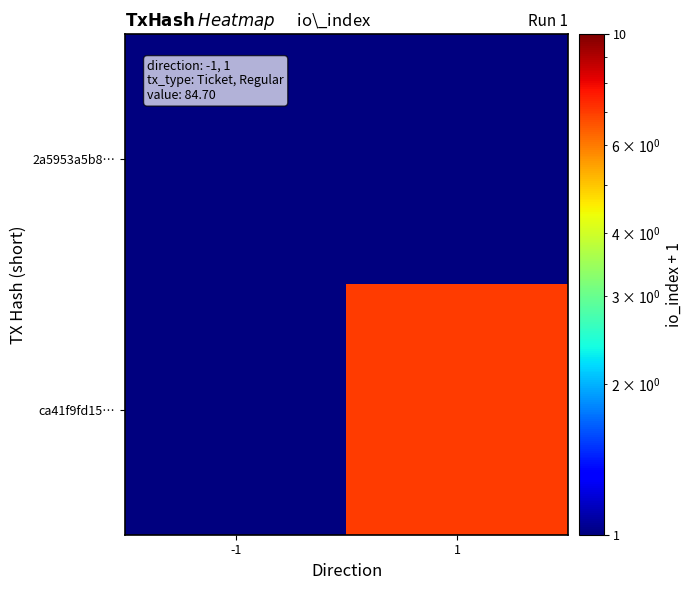

At which category is the sum across all series the highest?

1